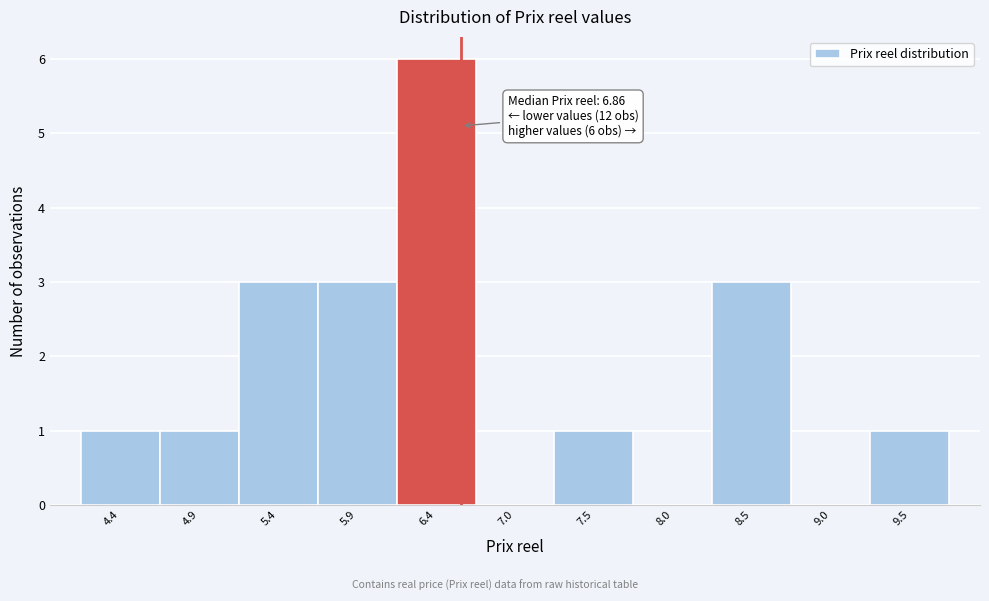

Reading left to right, list all the values displayed in this chart.

4.4=1	4.9=1	5.4=3	5.9=3	6.4=6	7.0=0	7.5=1	8.0=0	8.5=3	9.0=0	9.5=1